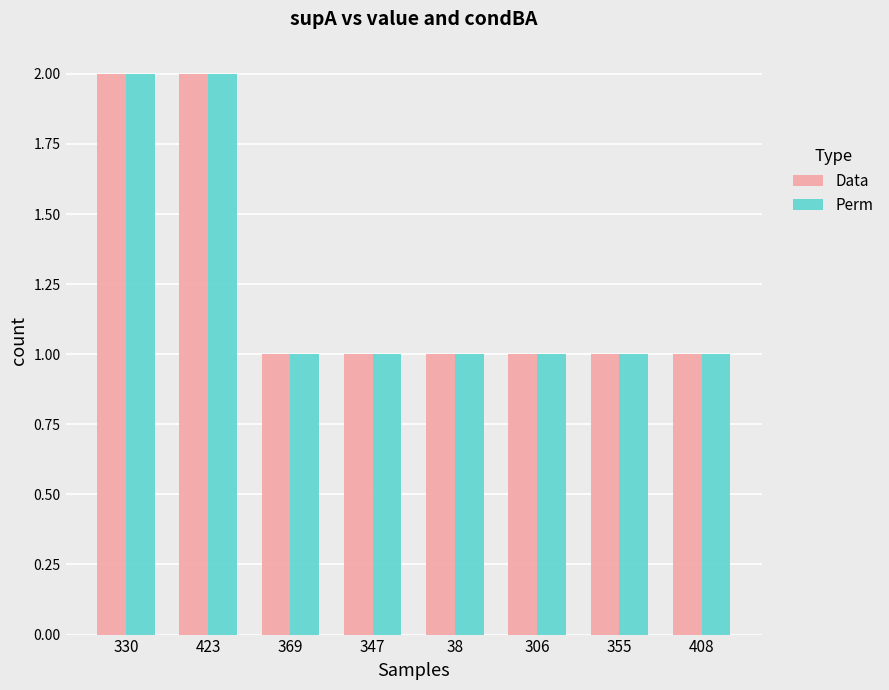

What position from the right is 369?

6